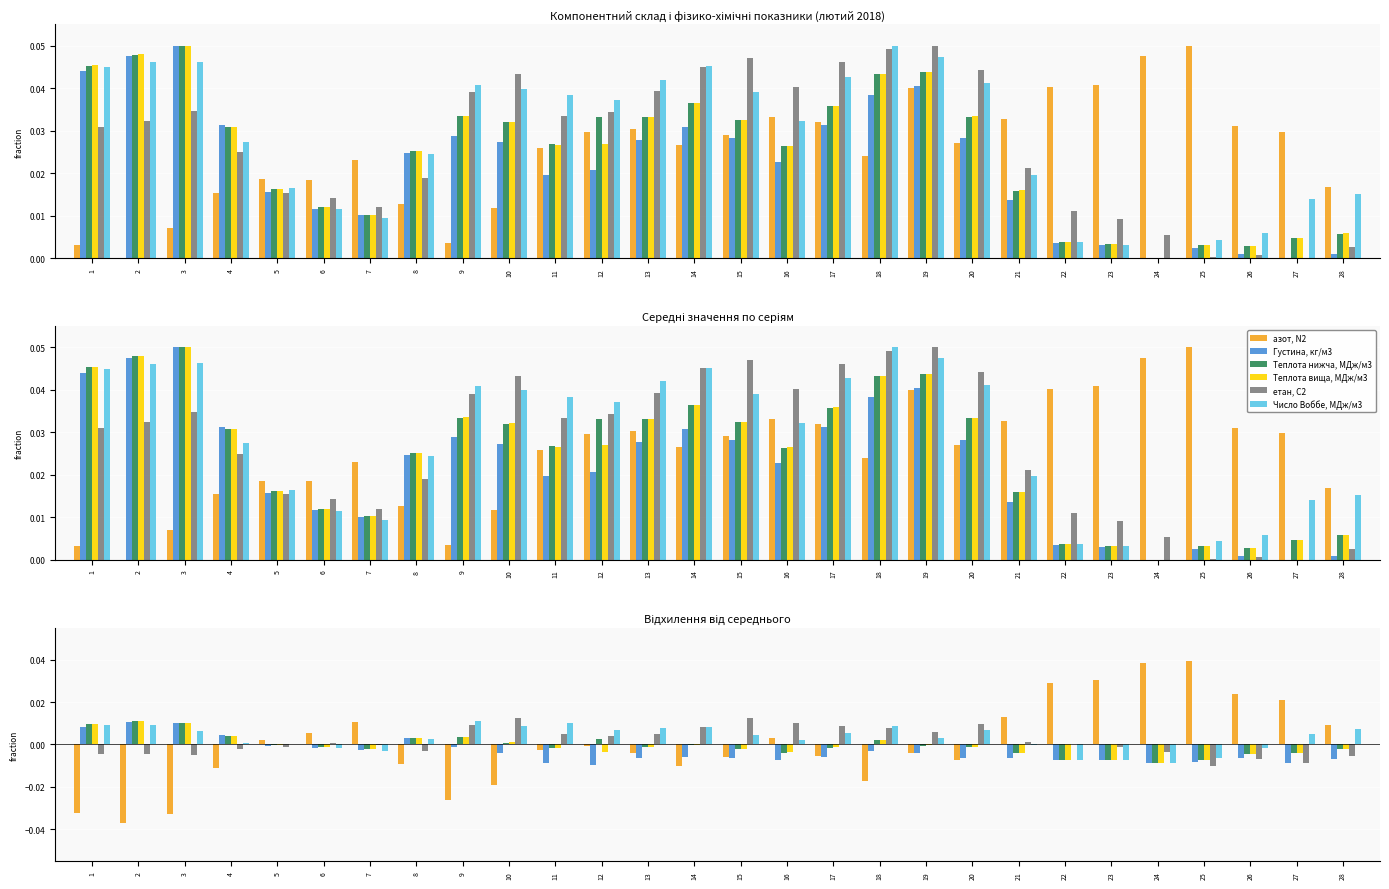

Is it true that Густина, кг/м3 equals 0.0 at 2?

False